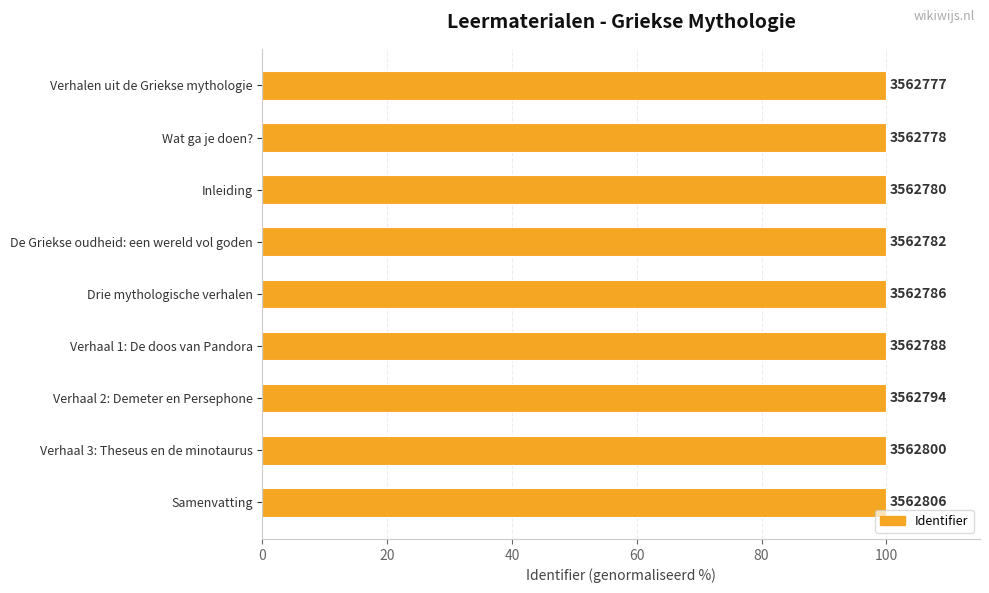

How many bars are there in total?

9